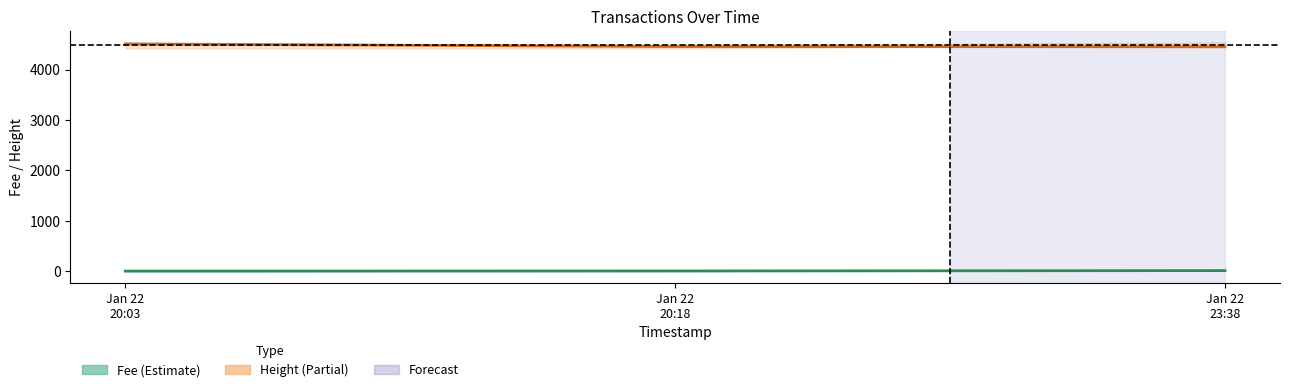

How many values in the Height series are below 4456?

1